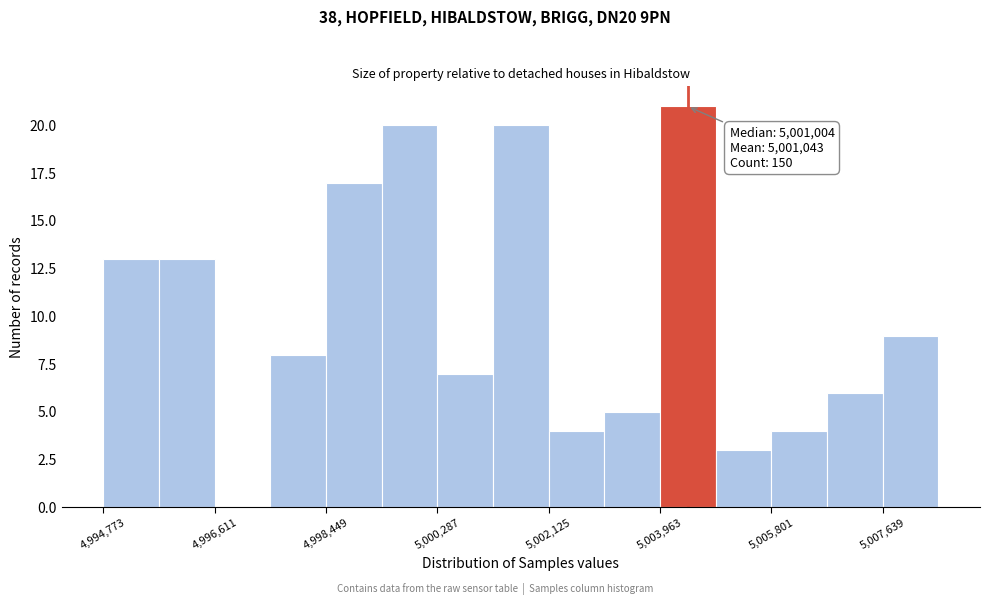

Over which range of the x-axis is the bar tallest?

5004000 to 5004800